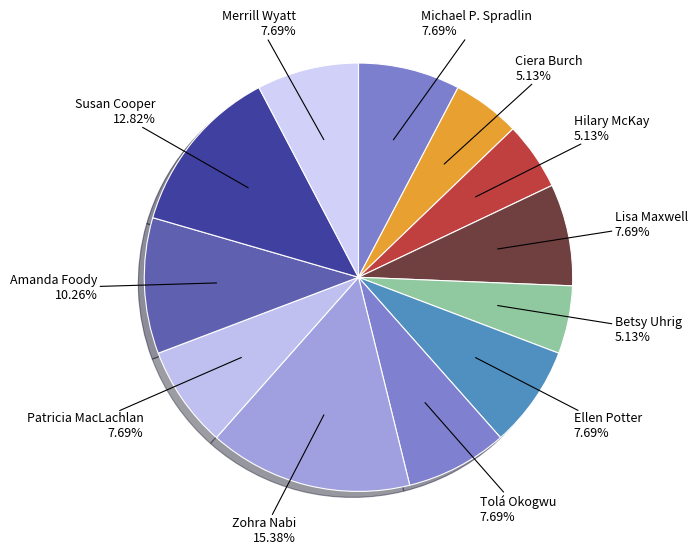

How many segments does this pie chart have?

12